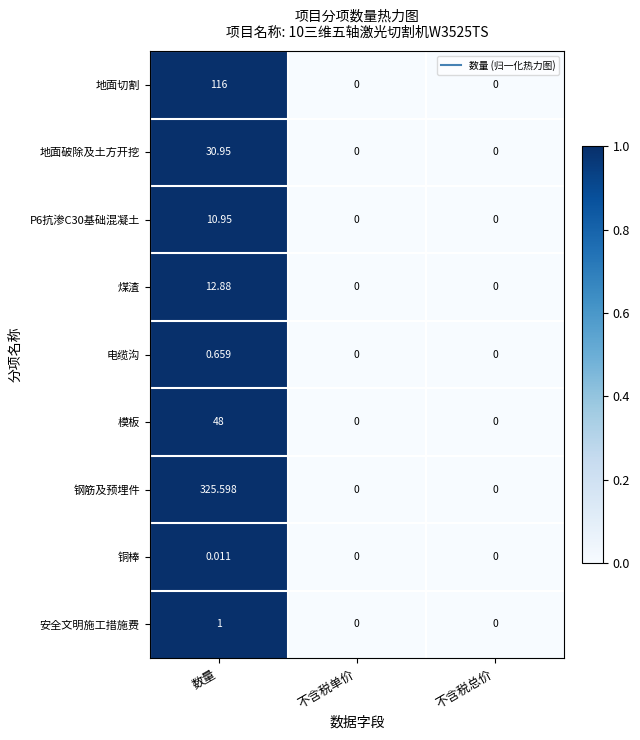

Which series has the largest total across all categories?

钢筋及预埋件